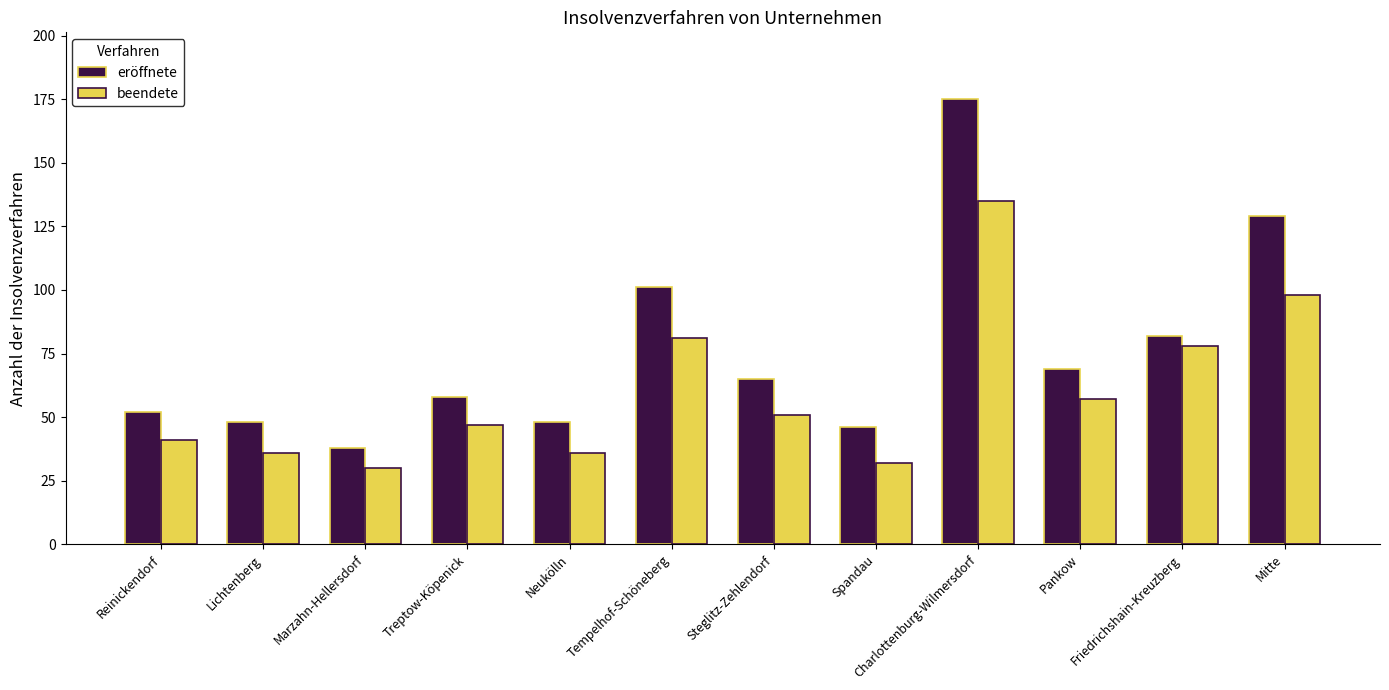

Which category has the highest value in the eröffnete series?

Charlottenburg-Wilmersdorf